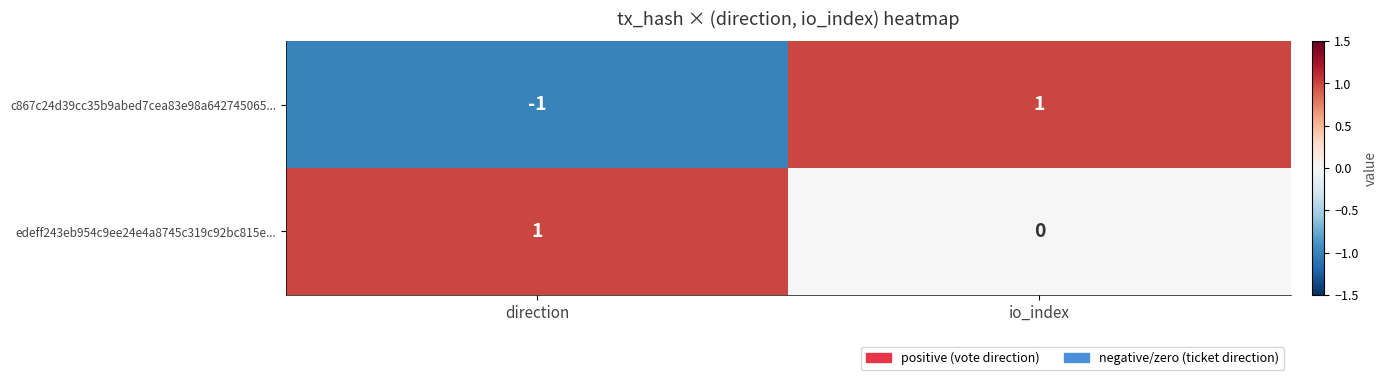

How many distinct data groups are displayed?

2